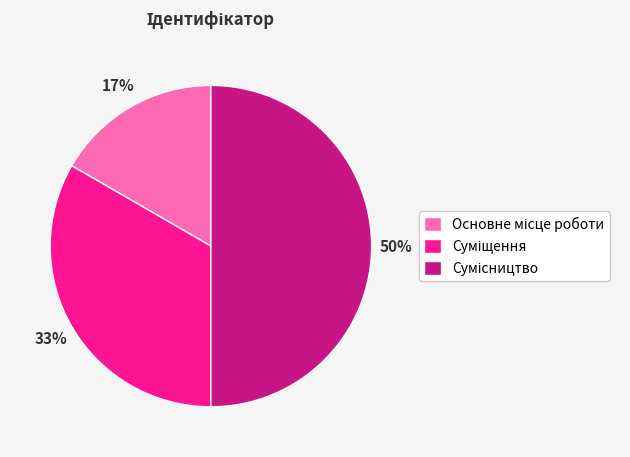

To the nearest percent, what is the difference between the largest and smallest slice percentages?

33%